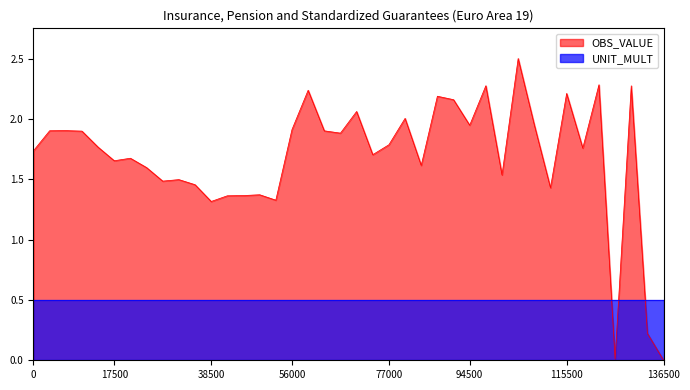

The value at 2001-Q3 is 0.8. True or false?

False